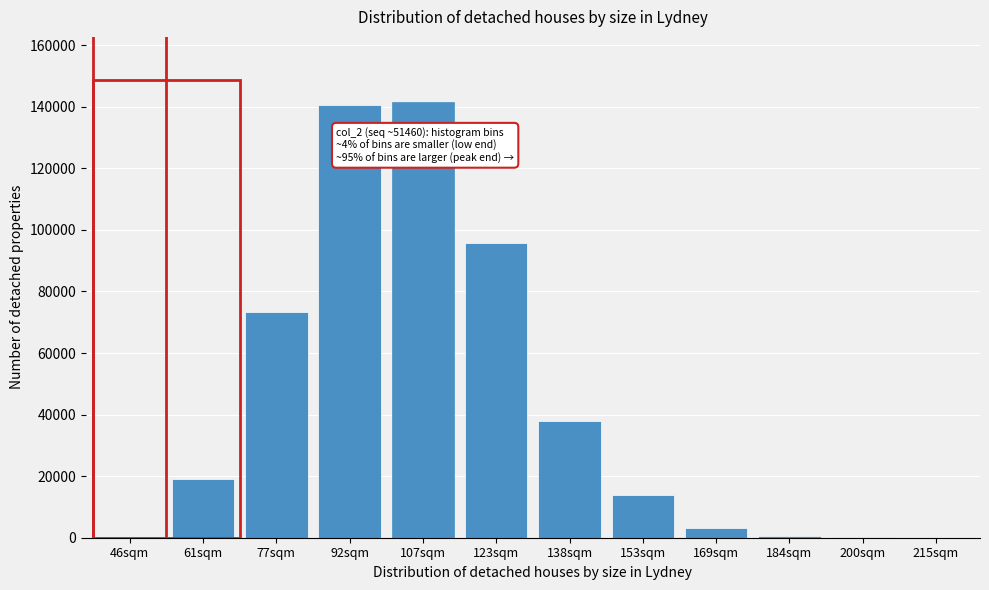

Approximately how many times larger is the value at 77sqm compared to 107sqm?

0.5